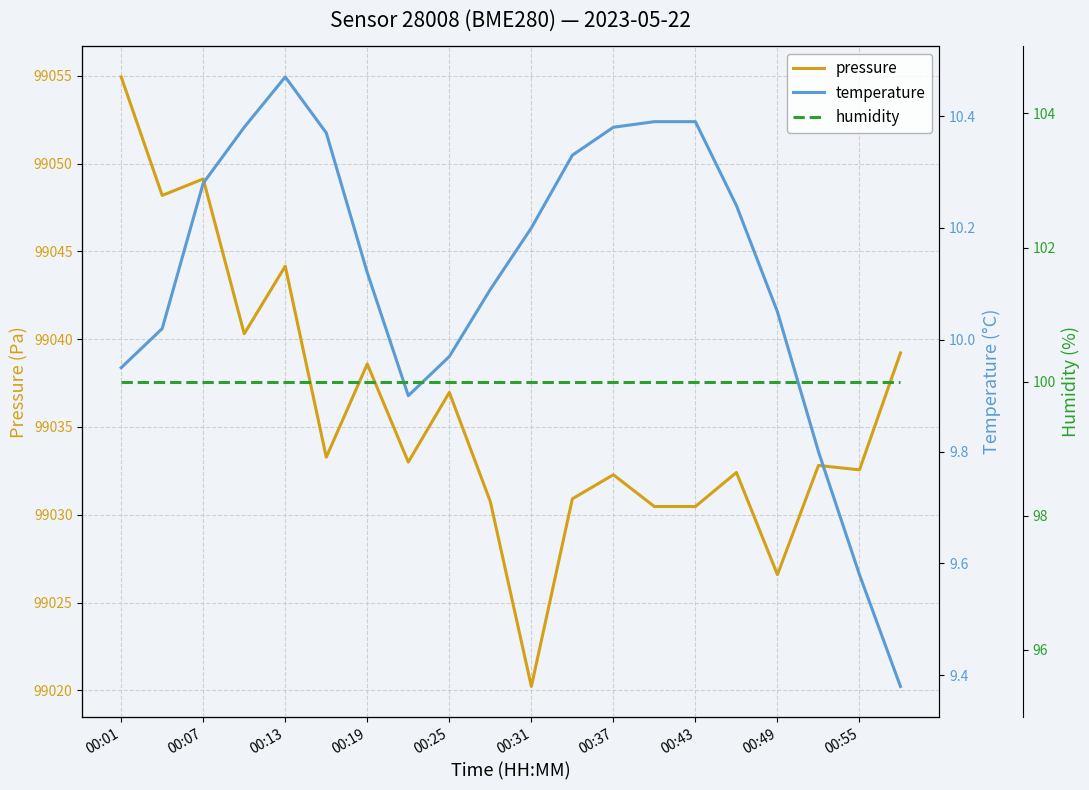

At which label does pressure first exceed 99033?

00:01